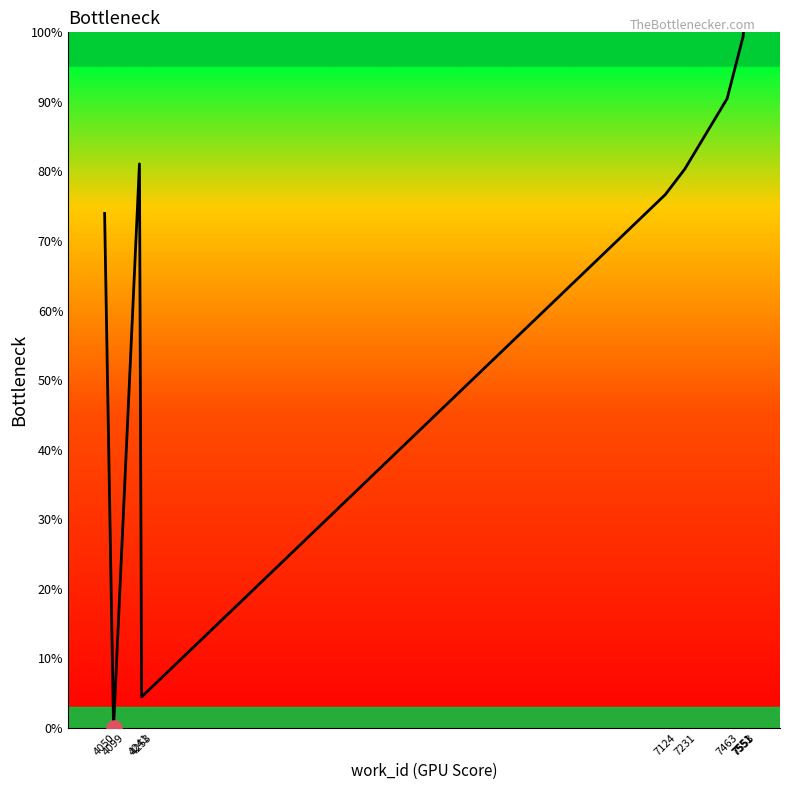

Between 4253 and 7463, which is larger?

7463